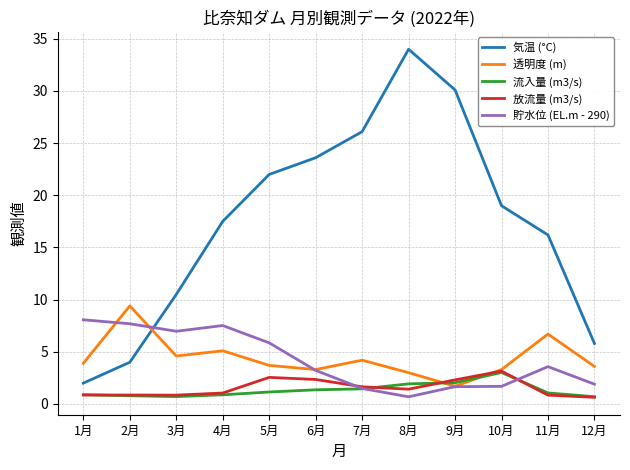

True or false: 放流量 (m3/s) and 気温 (°C) cross at least once.

False